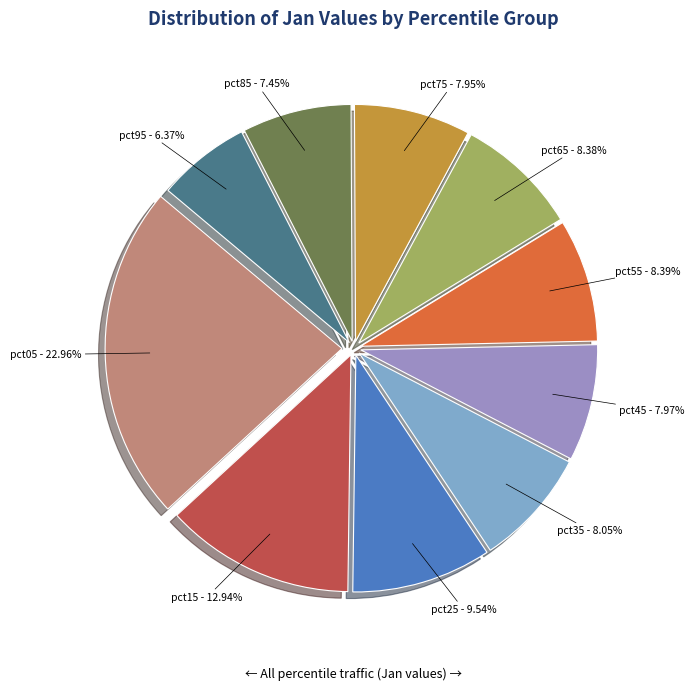

What is the ratio of the value at pct65 to the value at pct05?

0.4